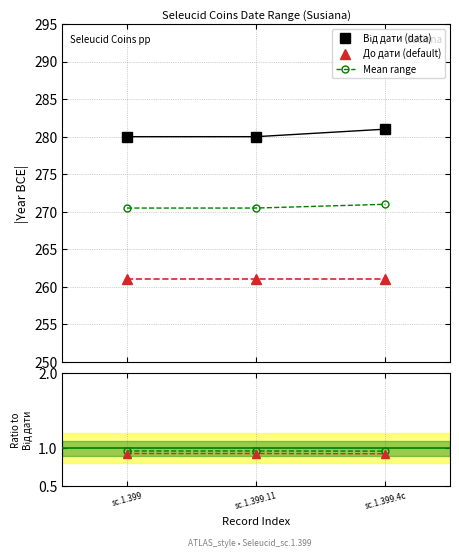

What position from the right is sc.1.399?

3